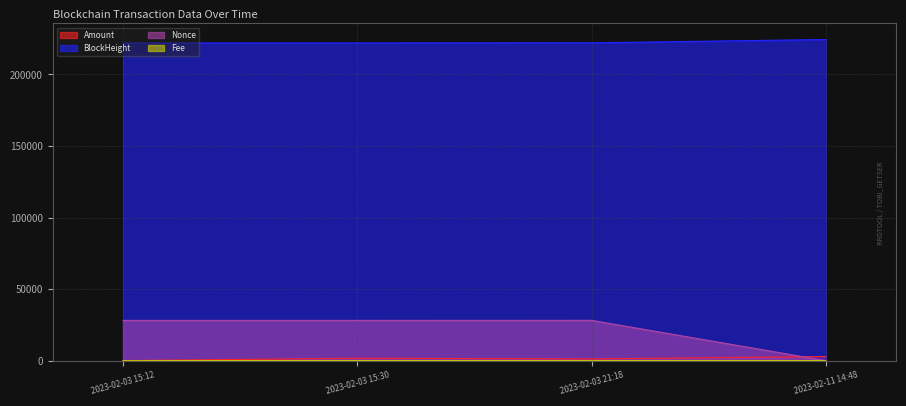

True or false: Fee and BlockHeight intersect in this chart.

False